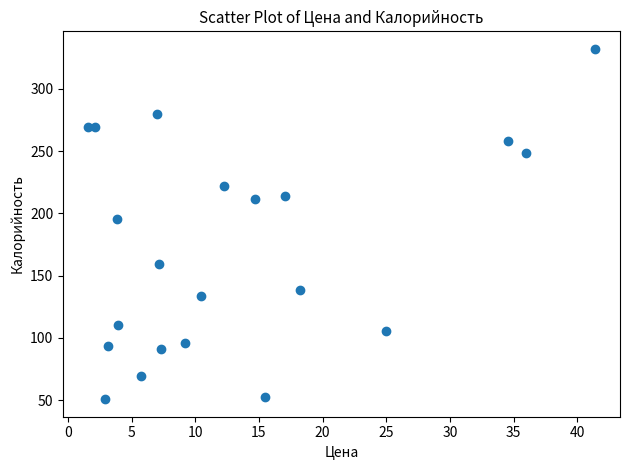

What is the range of Y values (max minus min)?

281.4